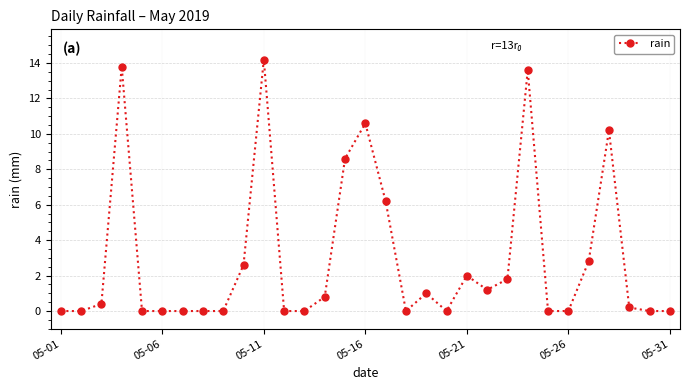

What is the value of the 23rd point from the left?

1.8